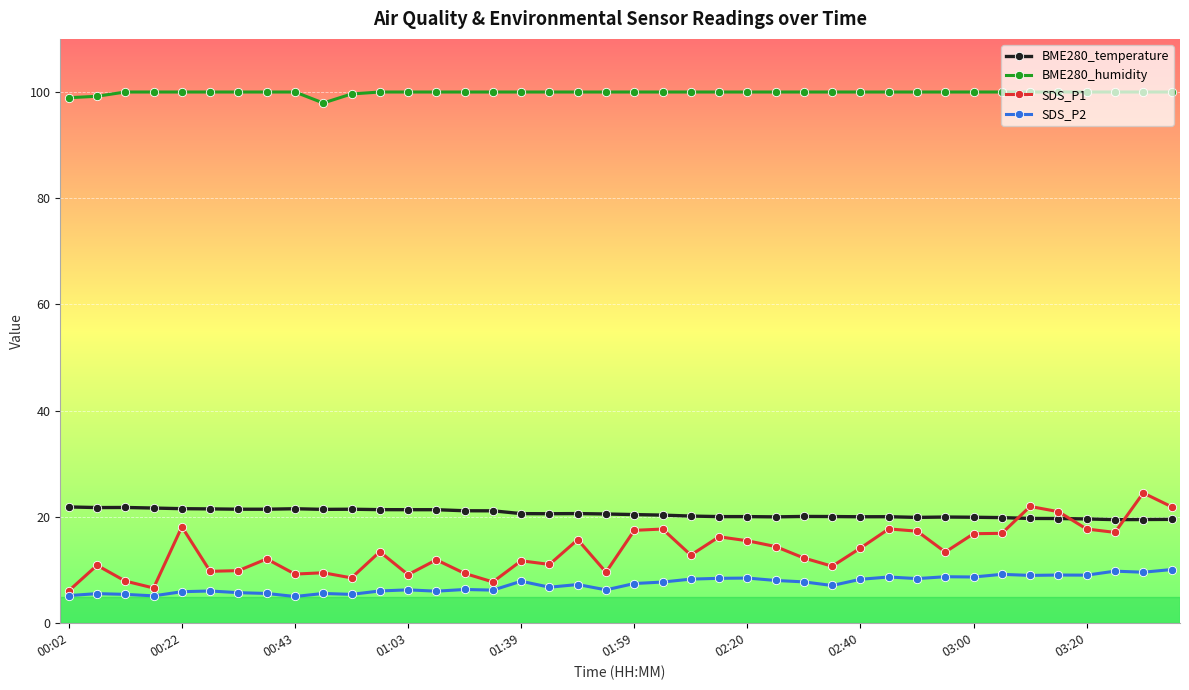

What is the maximum value shown in the chart?

100.0